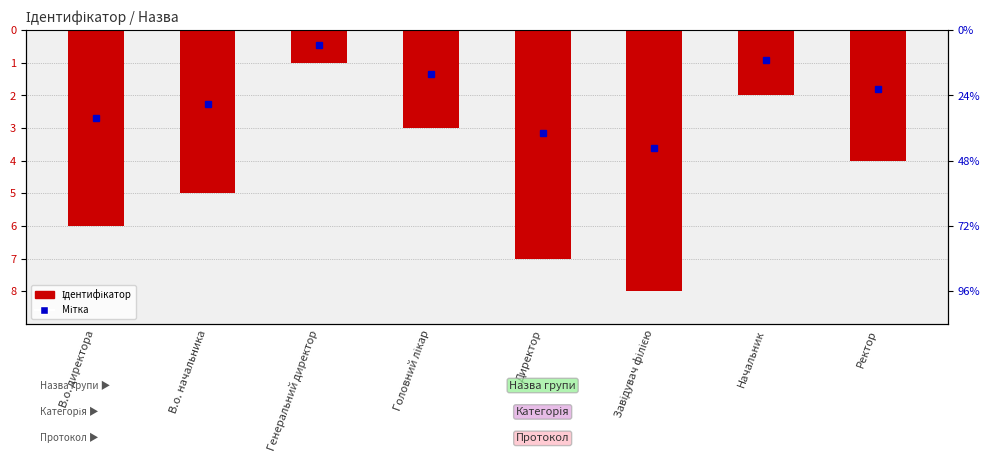

Reading left to right, extract all data points from this chart.

В.о. директора=-6	В.о. начальника=-5	Генеральний директор=-1	Головний лікар=-3	Директор=-7	Завідувач філією=-8	Начальник=-2	Ректор=-4